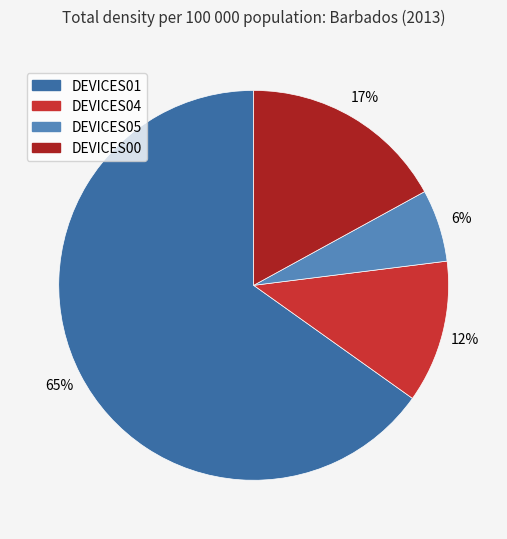

Which category has the biggest portion of the pie?

DEVICES01